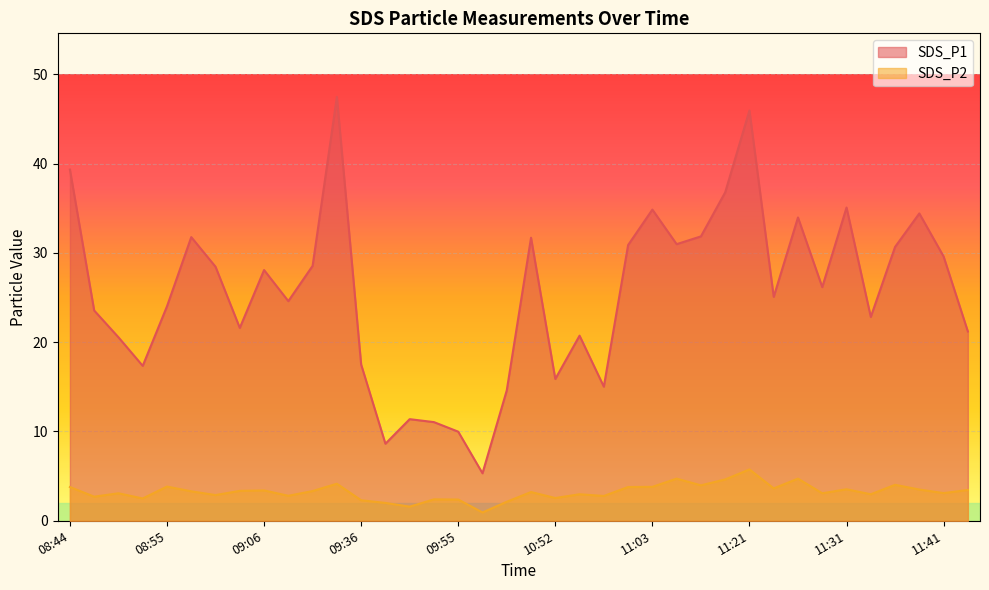

What is the difference between the highest and lowest values at 11:33?

19.9